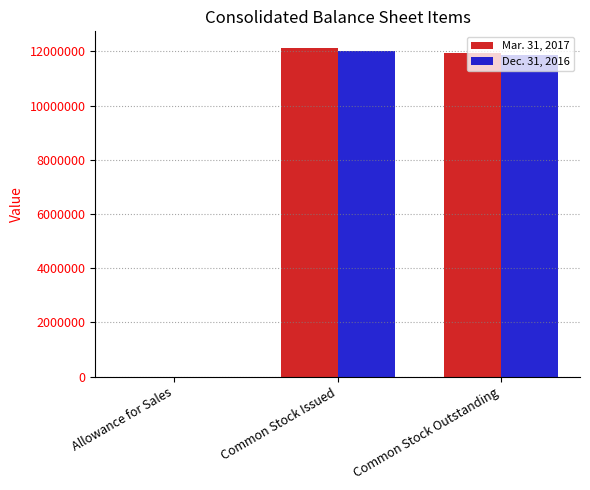

What is the highest value of the Dec. 31, 2016 series?

12027000